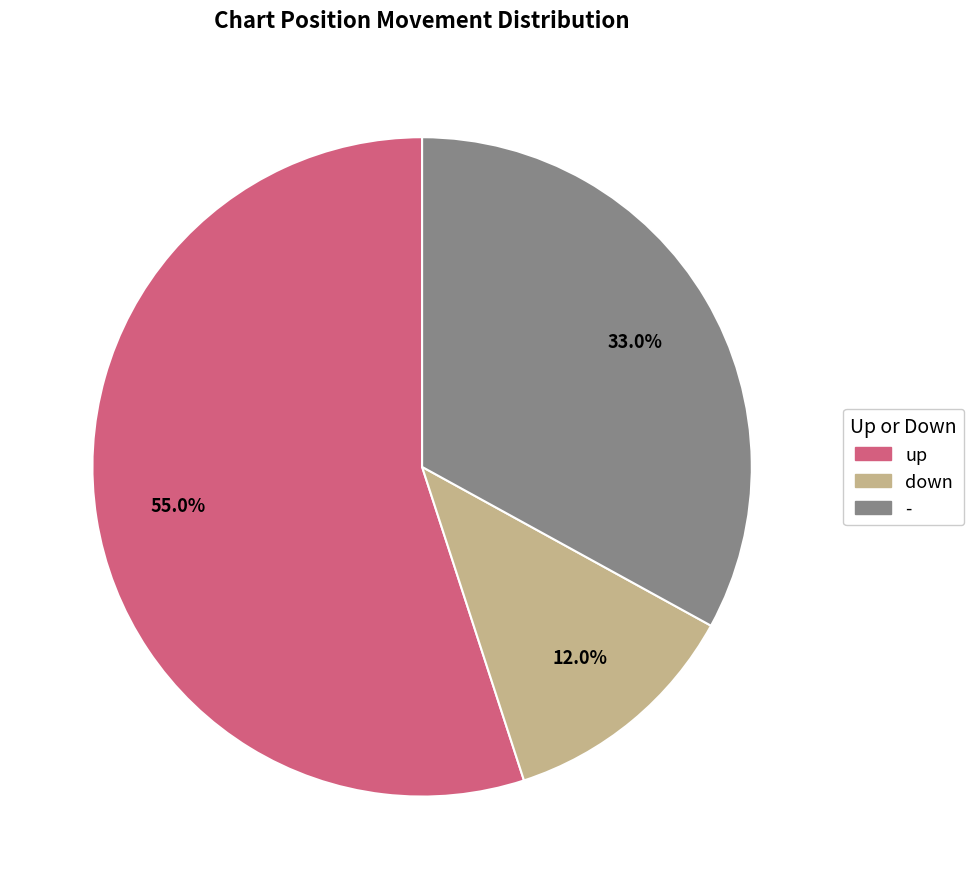

What percentage is the up slice, to the nearest percent?

55%